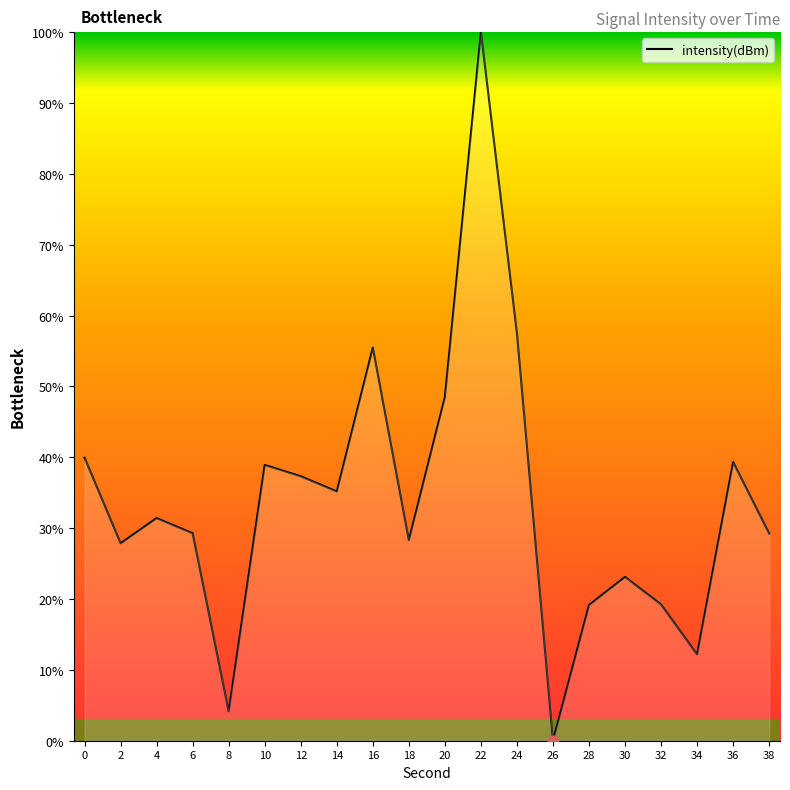

Approximately how many times larger is the value at 0 compared to 28?

2.1